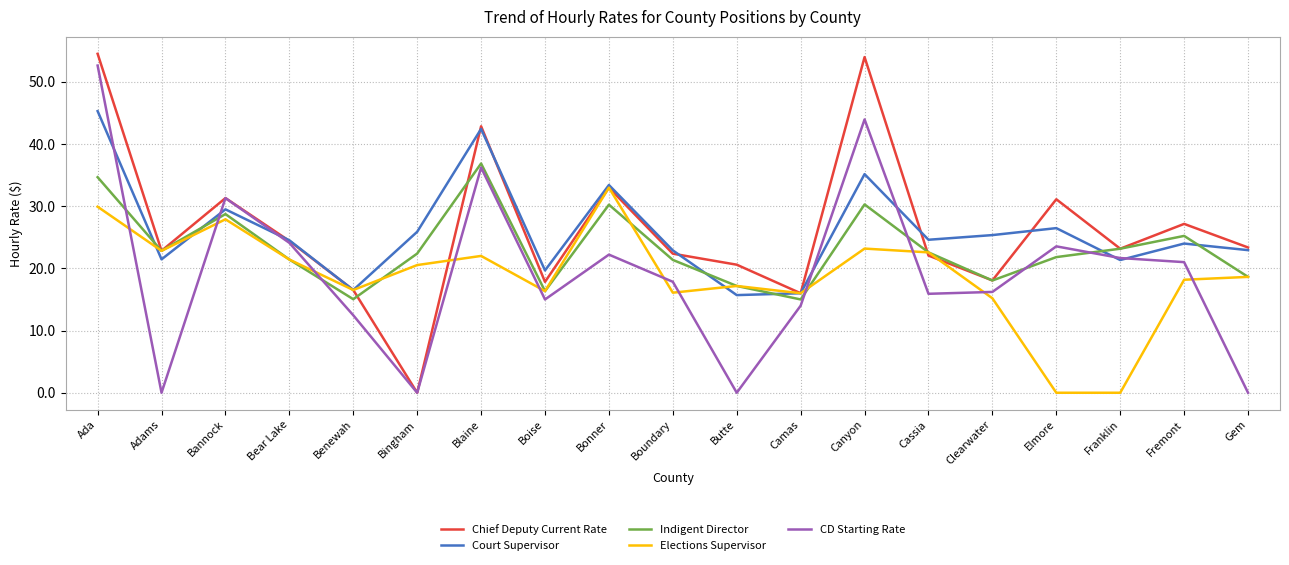

The value of Court Supervisor at Bear Lake is 6.3. True or false?

False